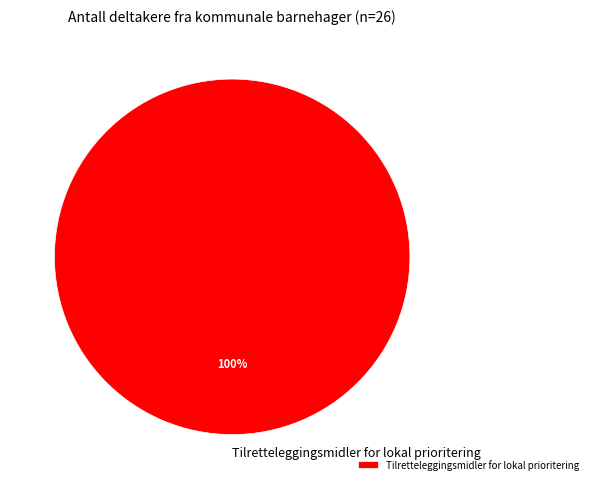

Rank the categories by value from lowest to highest.

Tilretteleggingsmidler for lokal prioritering